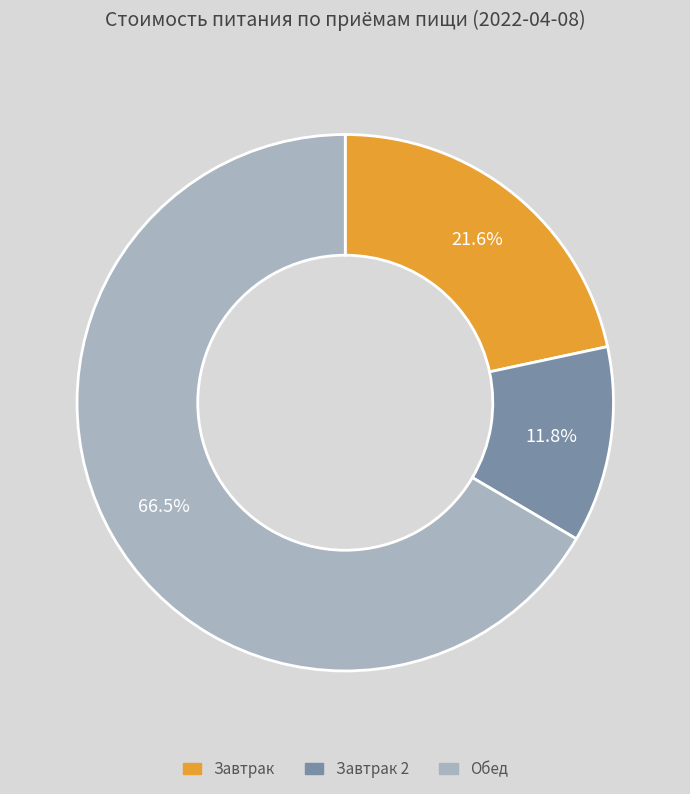

Is there any slice that represents more than half of the pie?

Yes